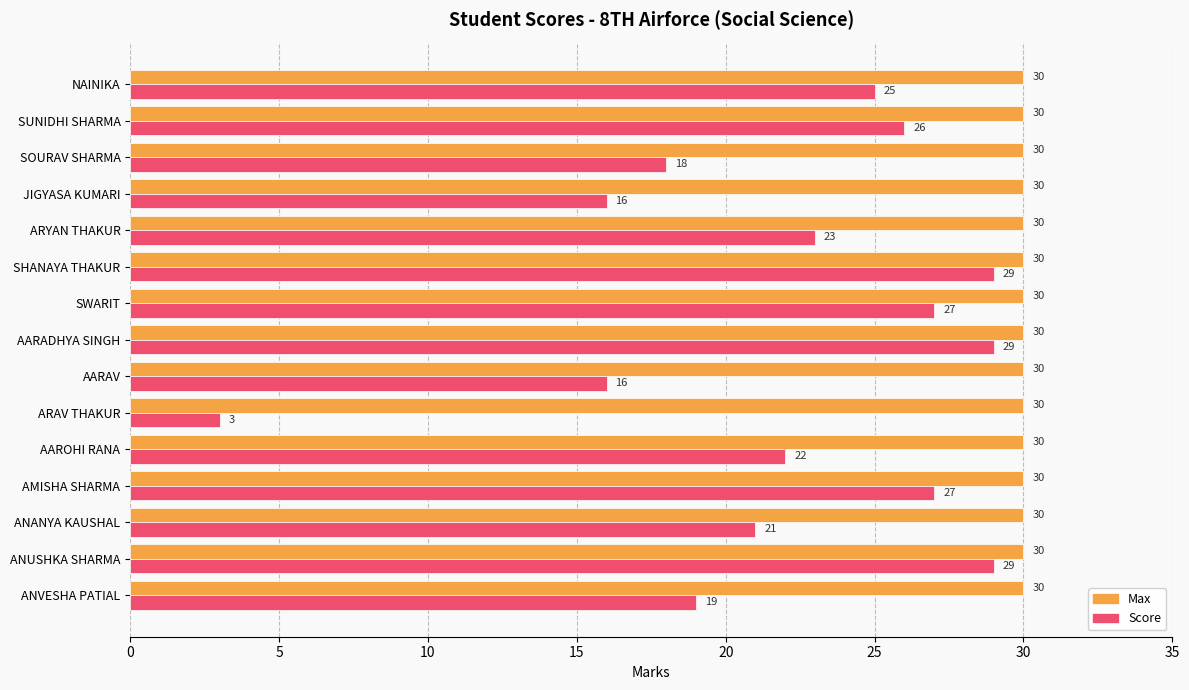

Which series has the largest total across all categories?

Max